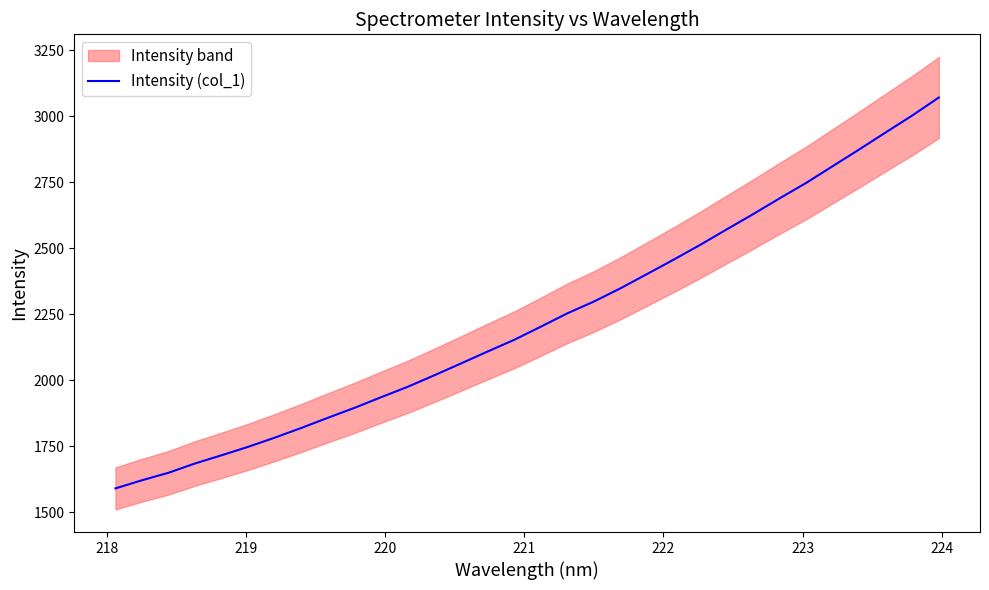

Count the number of values greater than 2202.

16